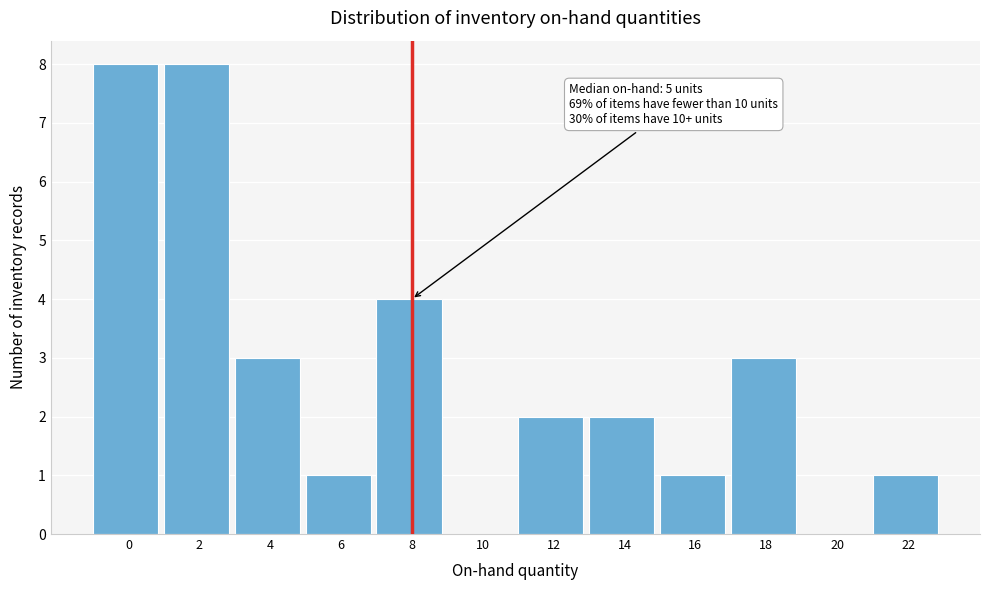

Reading left to right, extract all data points from this chart.

0=8	2=8	4=3	6=1	8=4	10=0	12=2	14=2	16=1	18=3	20=0	22=1